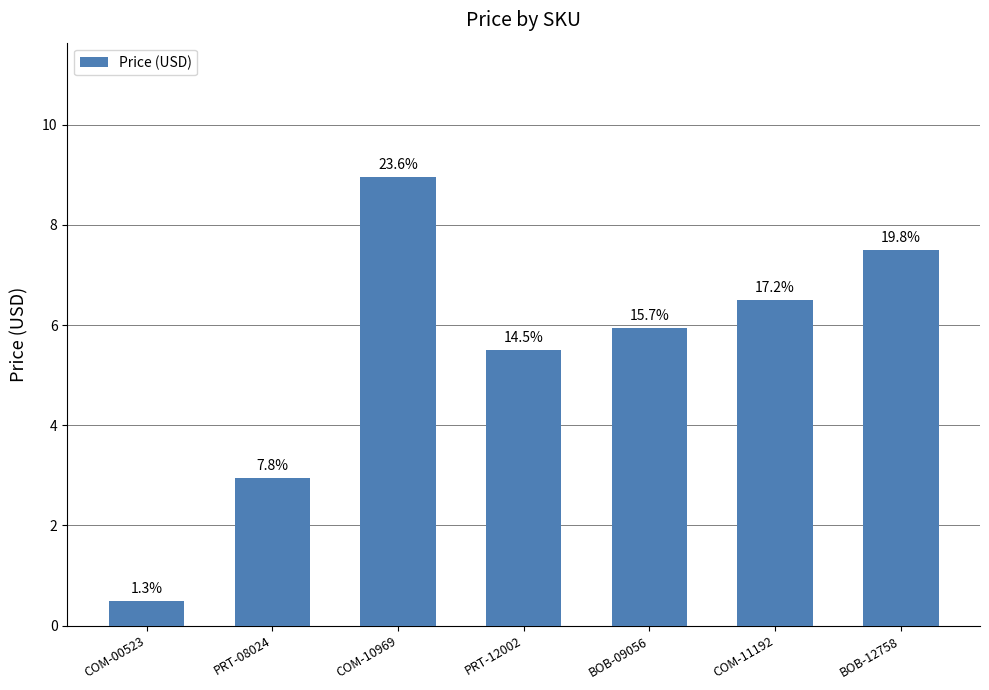

Which label corresponds to the smallest value in the chart?

COM-00523